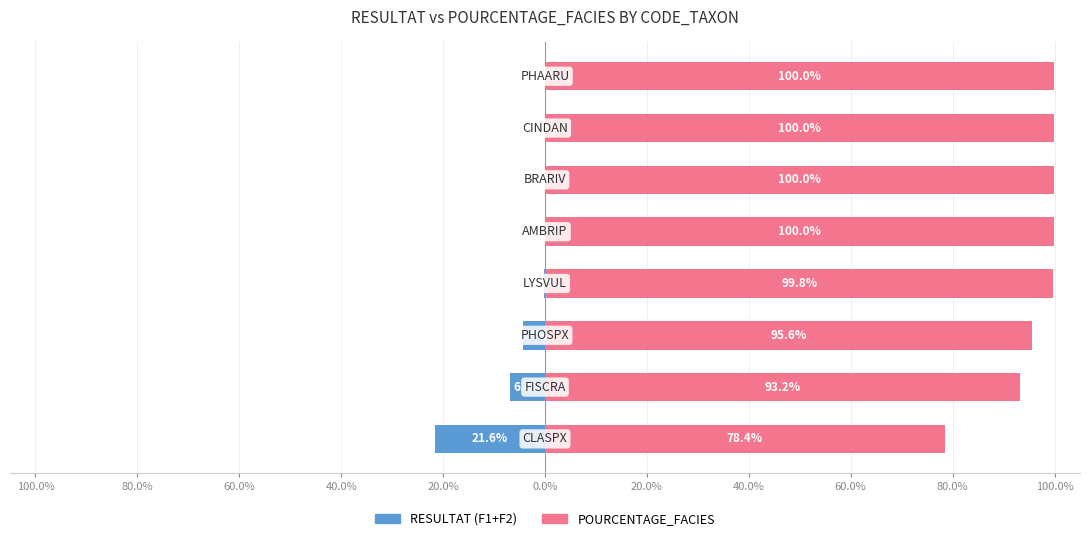

What are all the series names shown in the legend?

RESULTAT (F1+F2), POURCENTAGE_FACIES